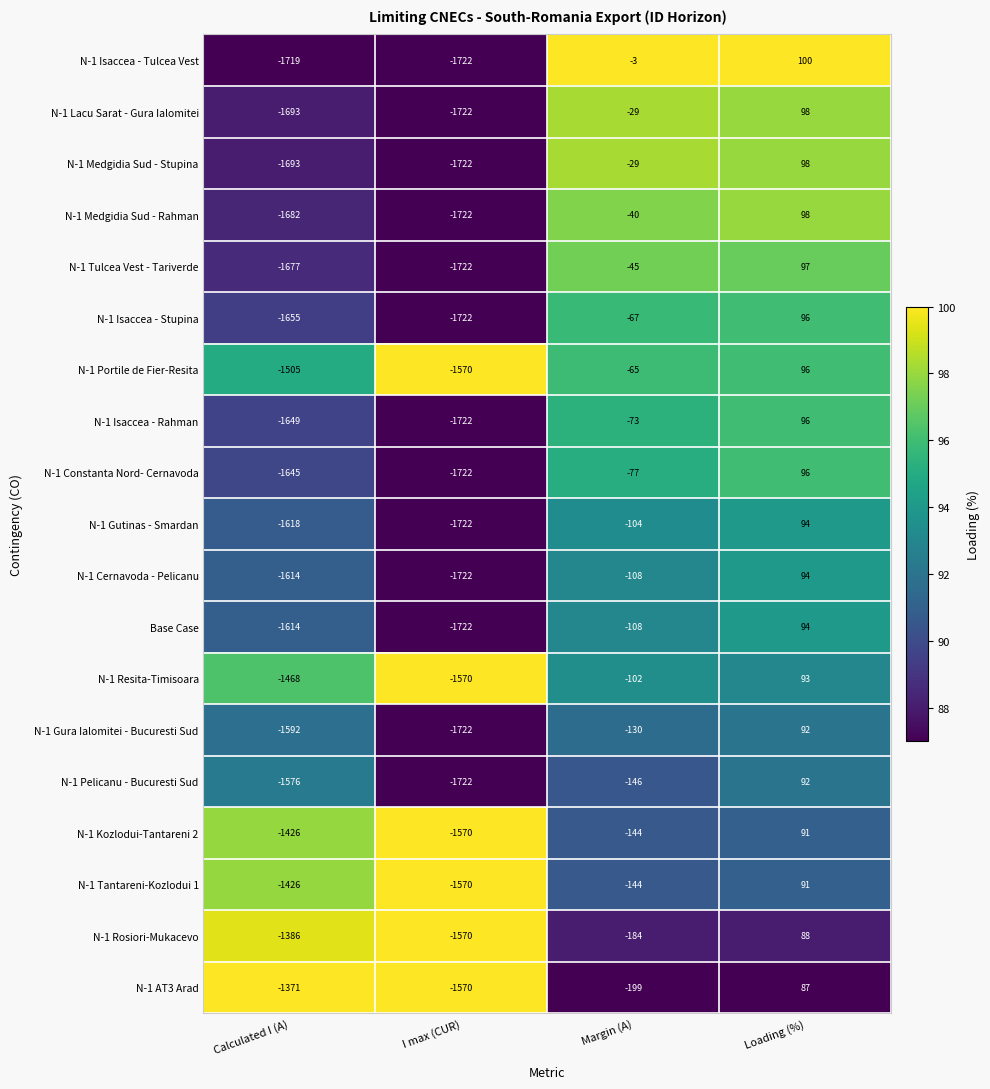

Which series has the largest total across all categories?

N-1 Portile de Fier-Resita